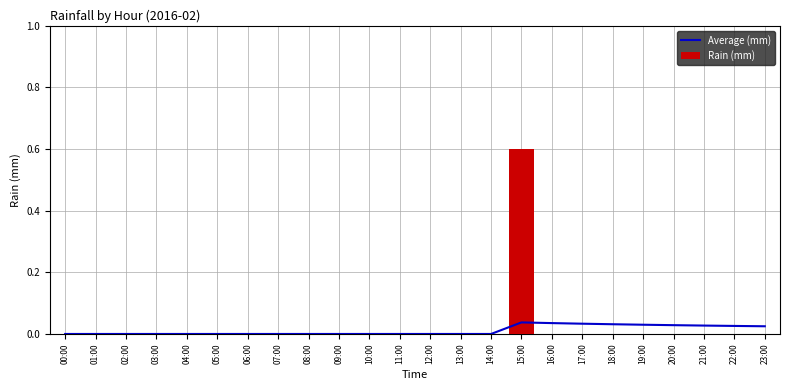

Where is Rain (mm) nearest to the value 0?

00:00